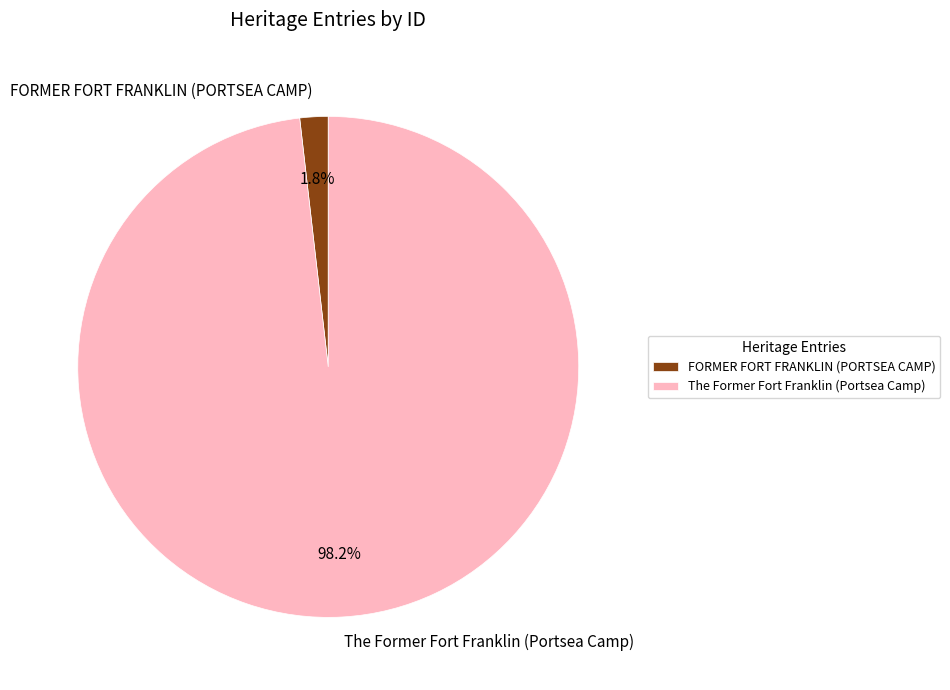

To the nearest percent, what is the difference between the largest and smallest slice percentages?

96%